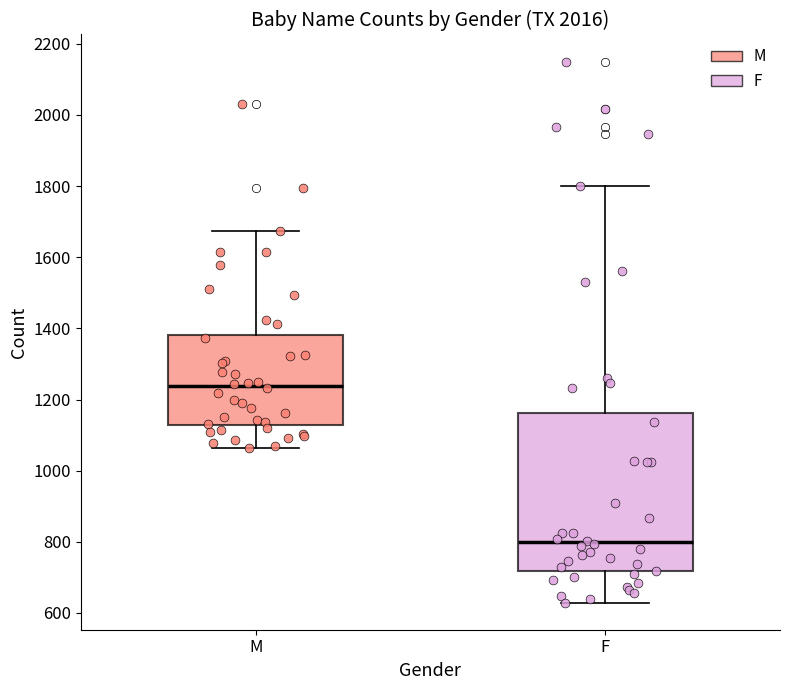

Which box is the tallest, from its lower edge to its upper edge?

F